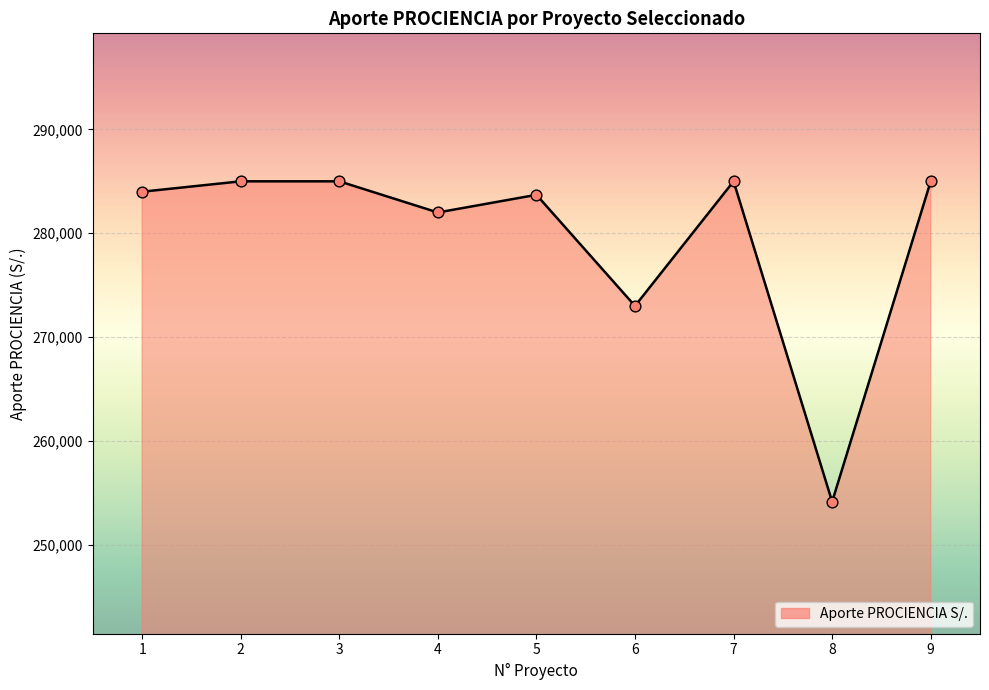

Which has a higher value, 4 or 3?

3